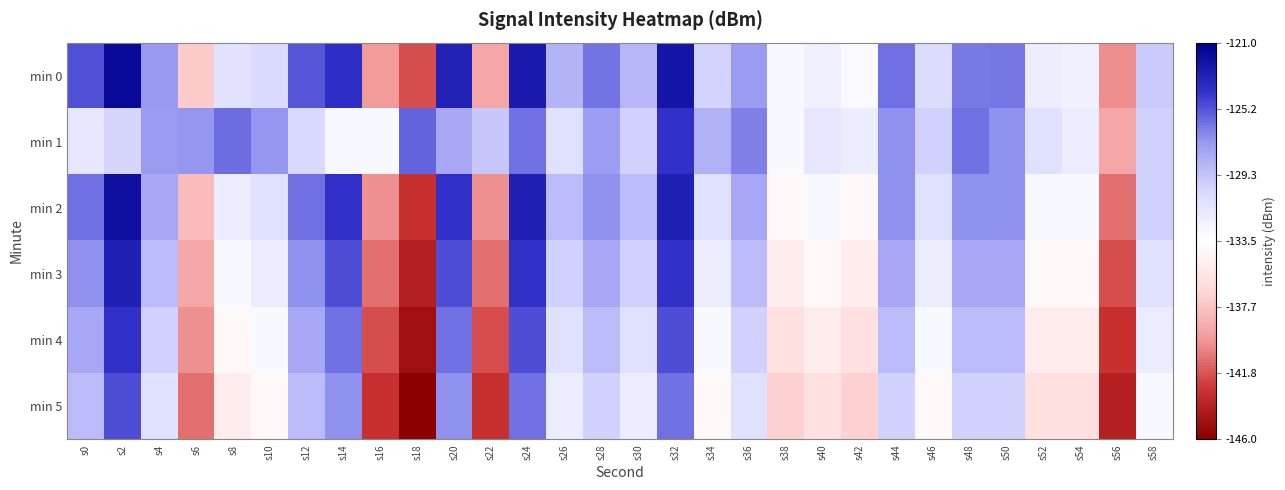

What is the total value across all series at s30?

-780.7